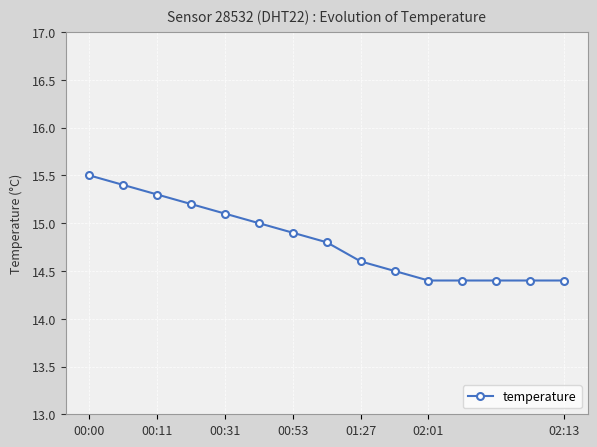

What is the smallest value displayed?

14.4